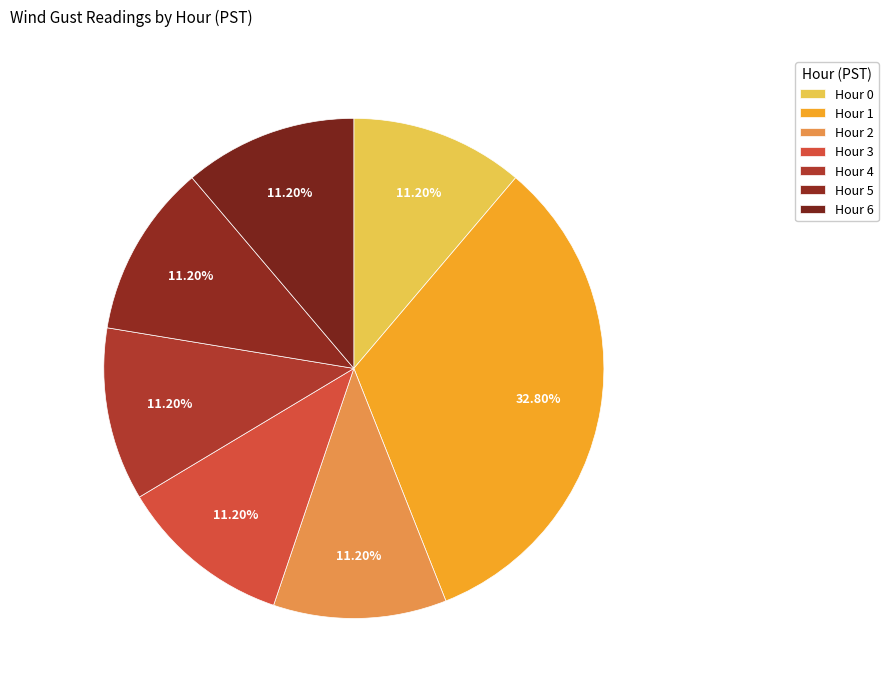

To the nearest percent, what percentage of the pie is Hour 6?

11%